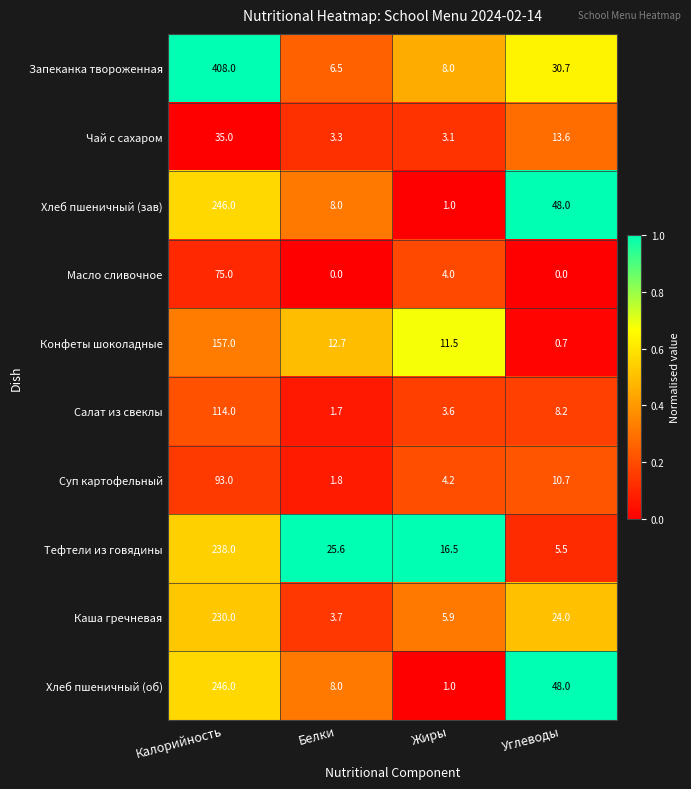

Which series has the largest range (max minus min)?

Запеканка твороженная